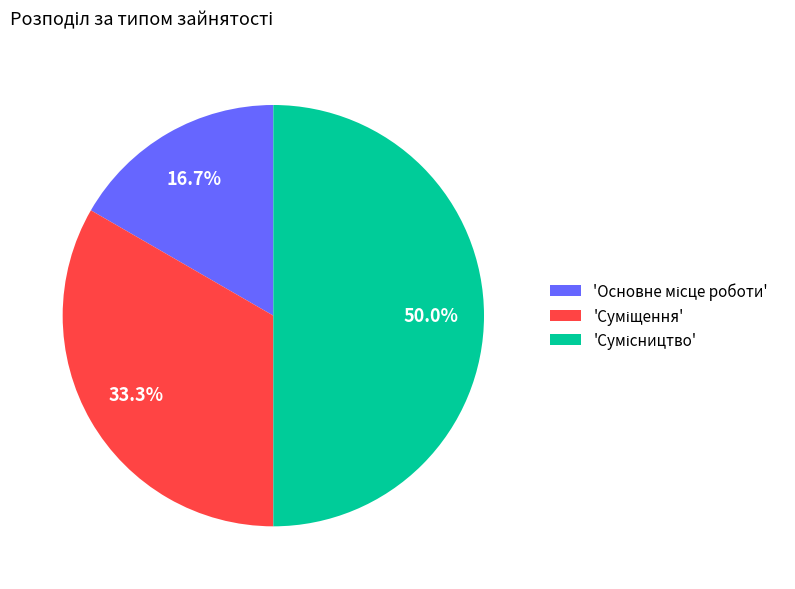

Count the number of slices in the pie.

3